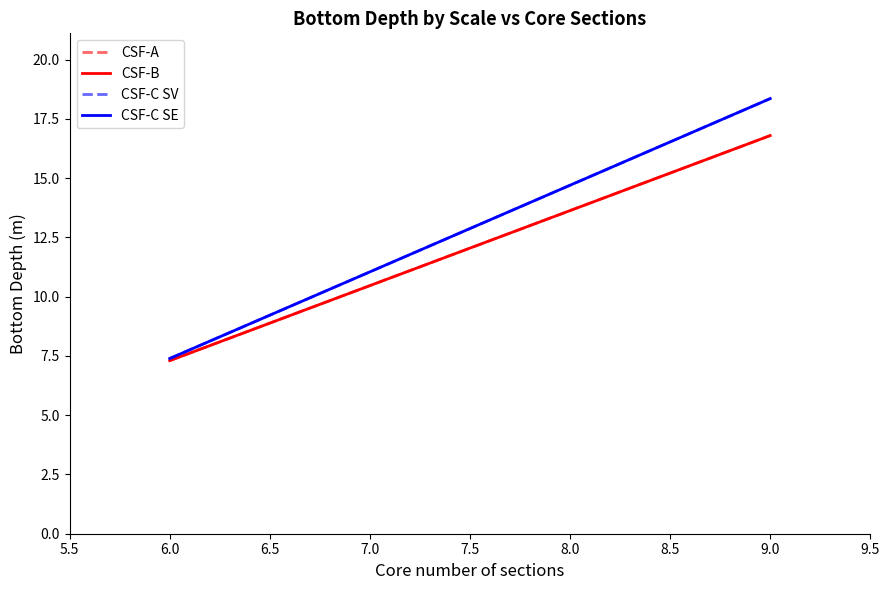

What is the minimum value for CSF-C SE?

7.4